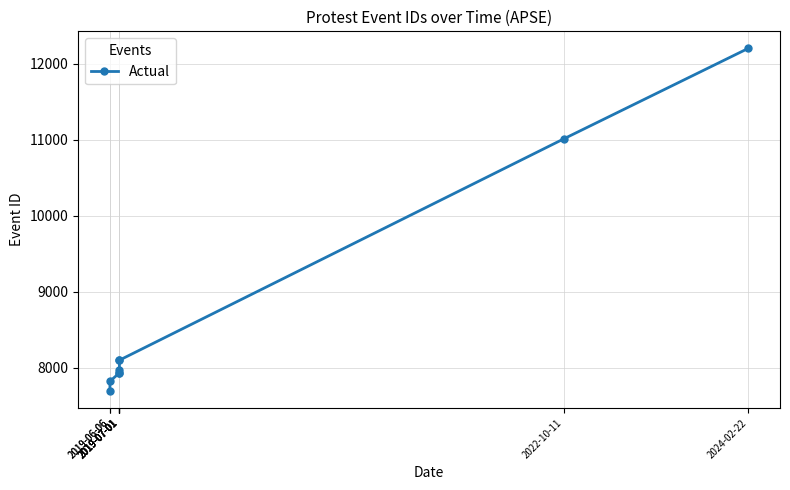

At which category does the chart reach its peak across all series?

2024-02-22